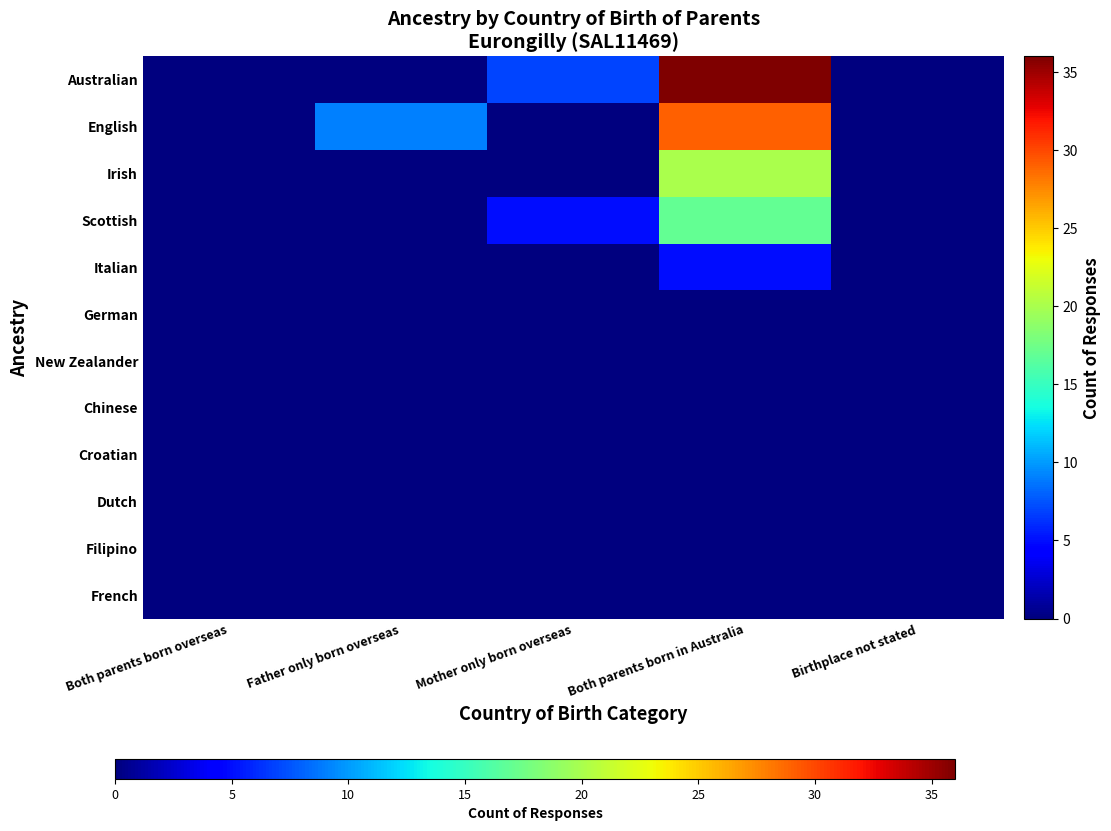

Which series has the largest range (max minus min)?

Australian